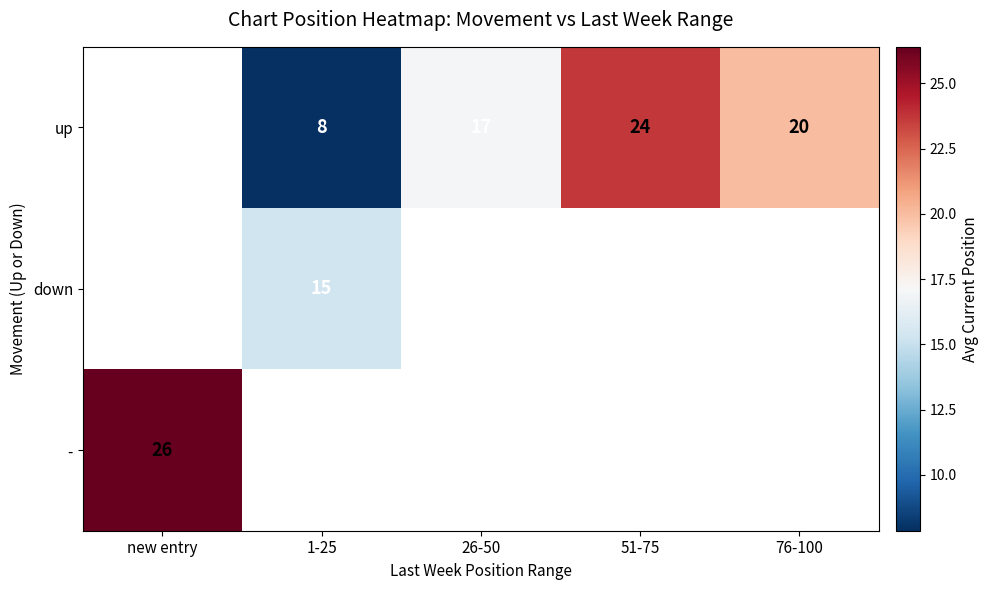

What value does the down series have at 1-25?

15.2